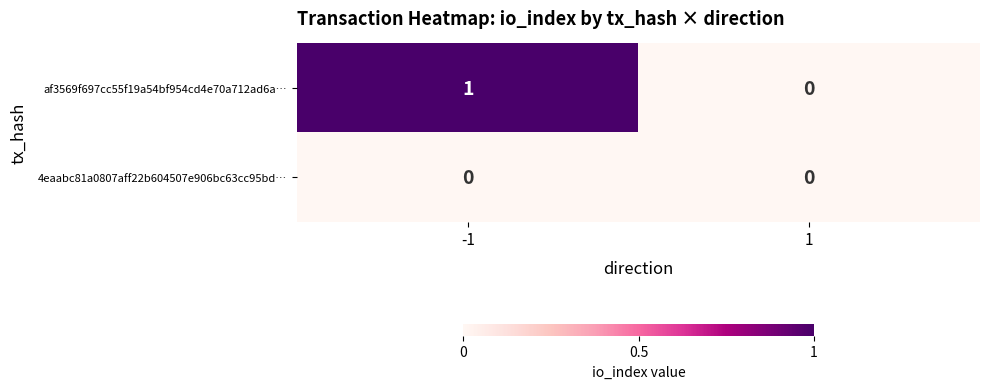

At -1, list the series in order from smallest to largest.

4eaabc81a0807aff22b604507e906bc63cc95bd…, af3569f697cc55f19a54bf954cd4e70a712ad6a…